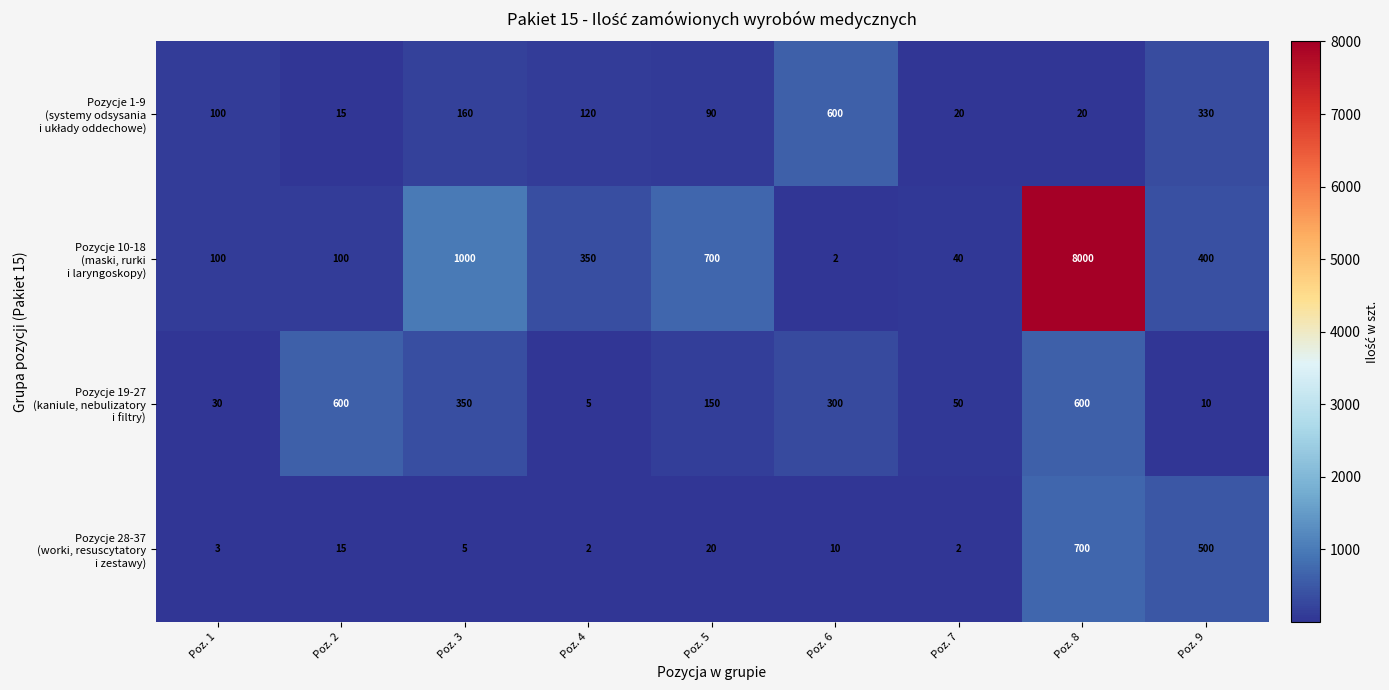

At which category is the sum across all series the highest?

Poz. 8